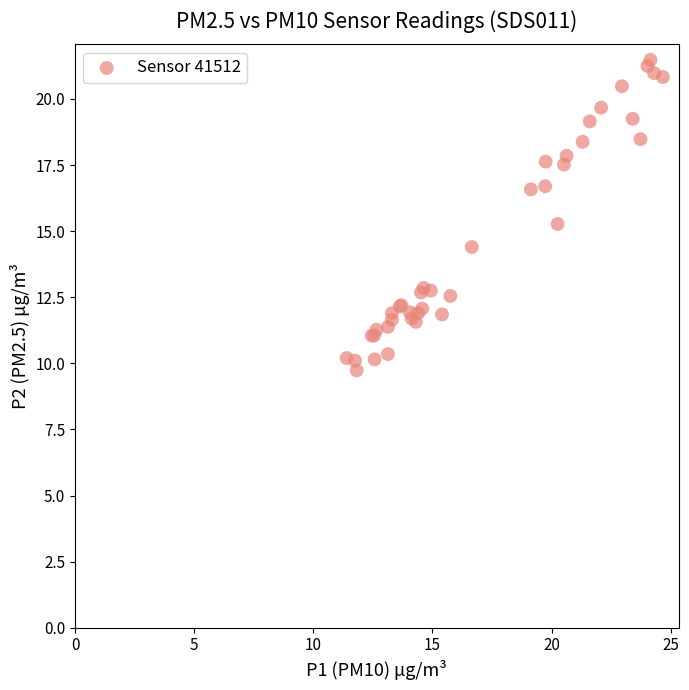

What Y value in the scatter plot is closest to 15?

15.3